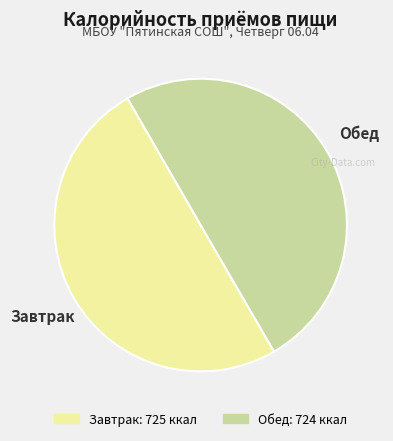

True or false: Обед accounts for 57% of the total.

False